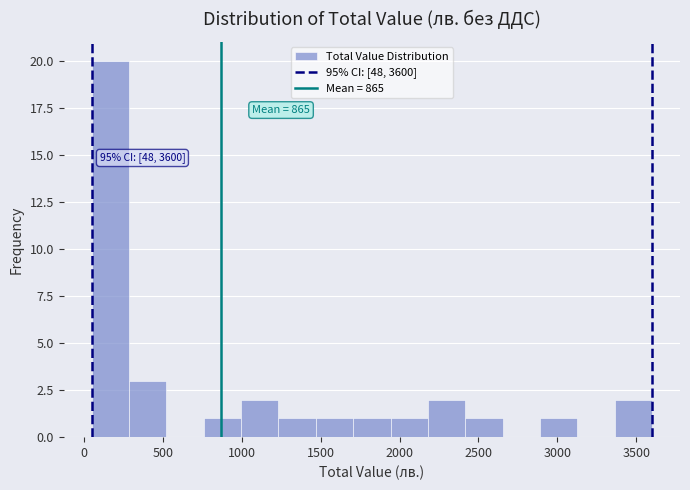

Over which range of the x-axis is the bar tallest?

50 to 300